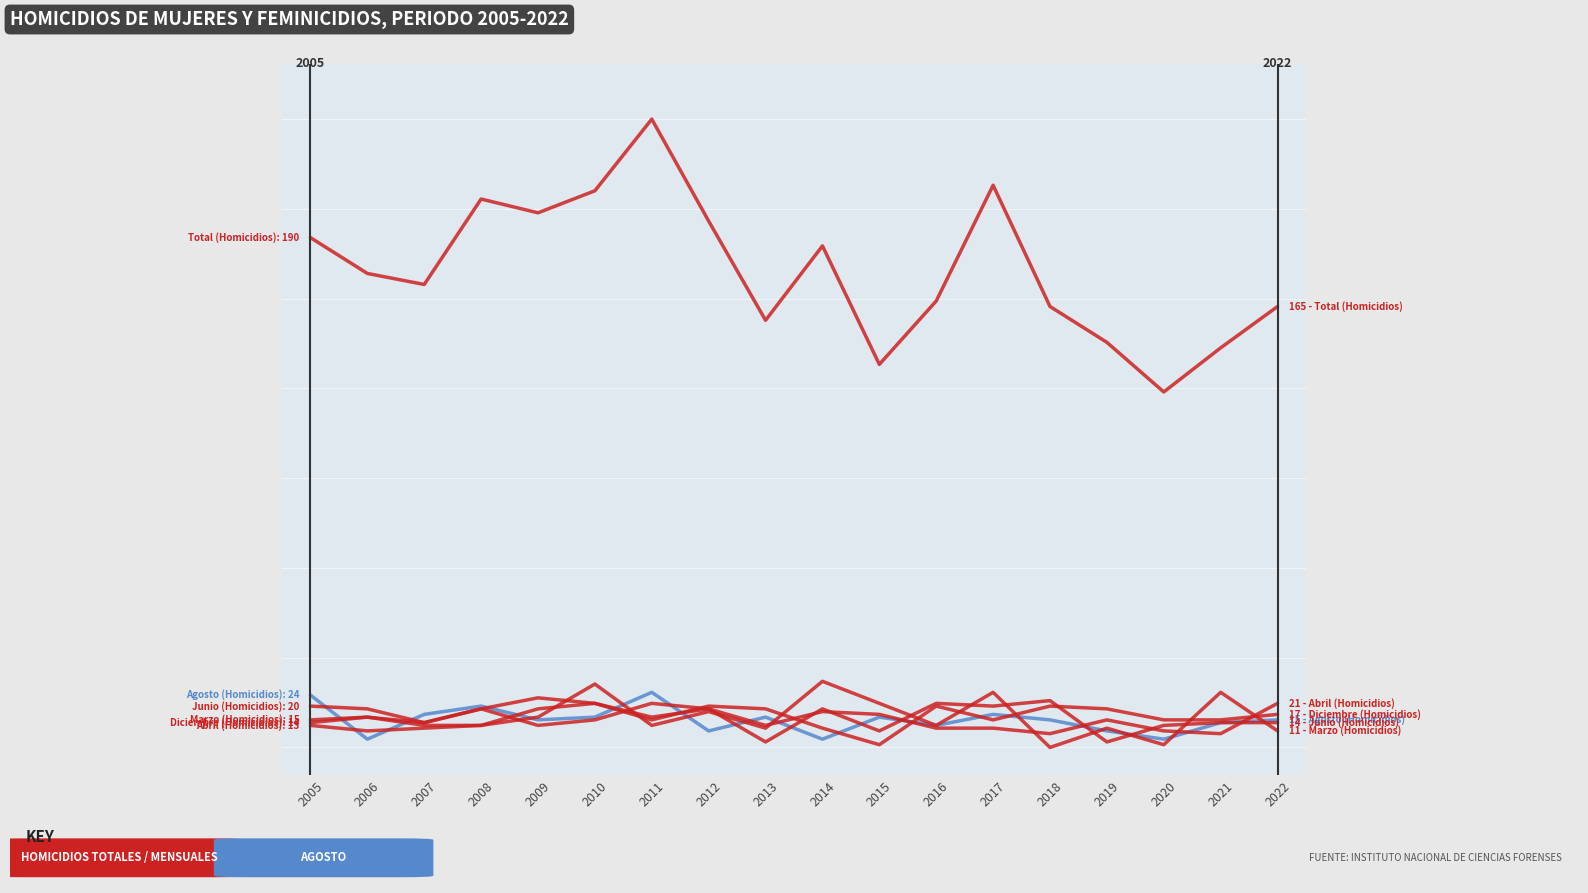

Is this an area chart (filled region under the line)?

No